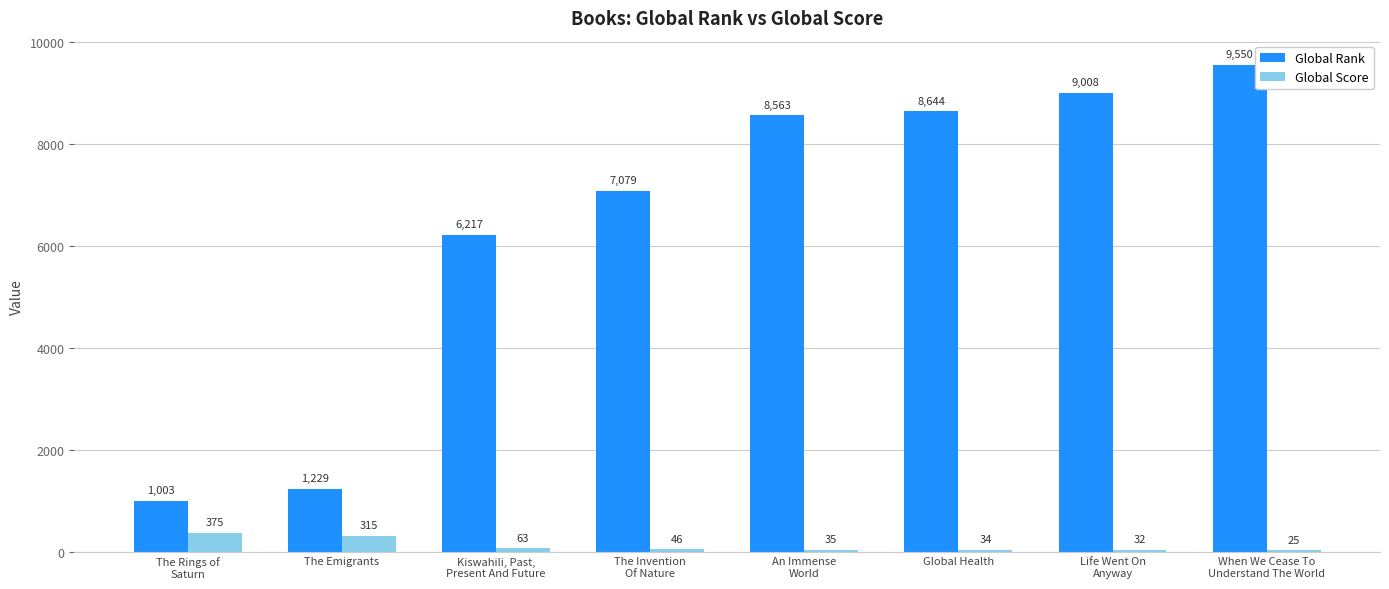

What is the approximate value of Global Score at Global Health?

34